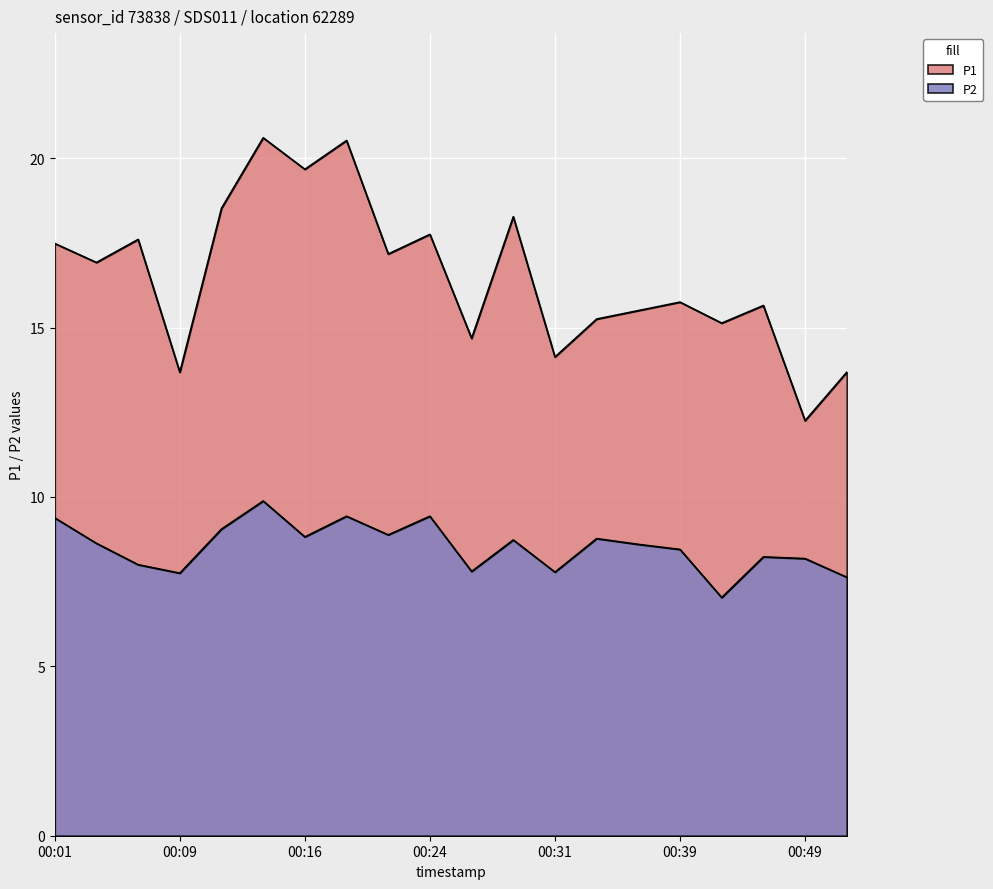

Which series has the largest range (max minus min)?

P1